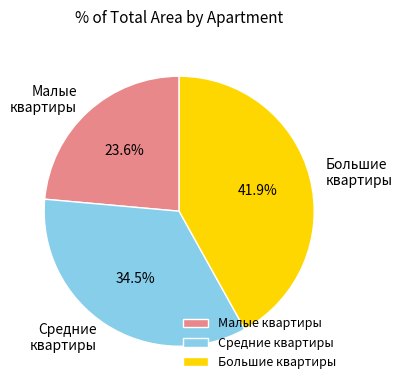

Rank the categories by value from lowest to highest.

Малые квартиры, Средние квартиры, Большие квартиры